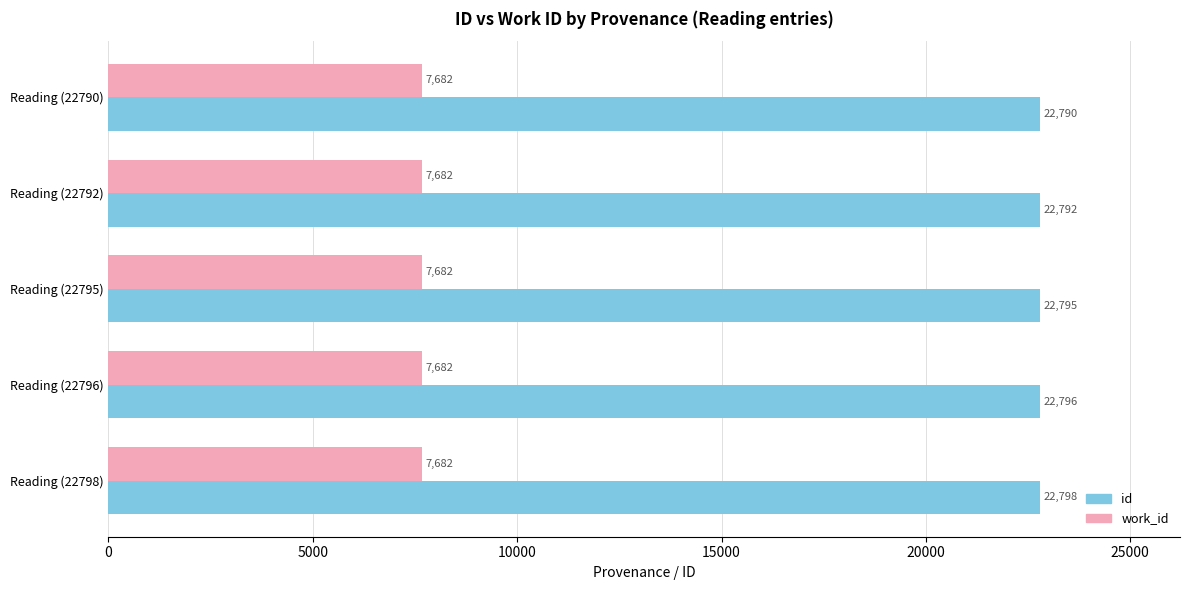

What is the difference between the highest and lowest values at Reading (22798)?

15116